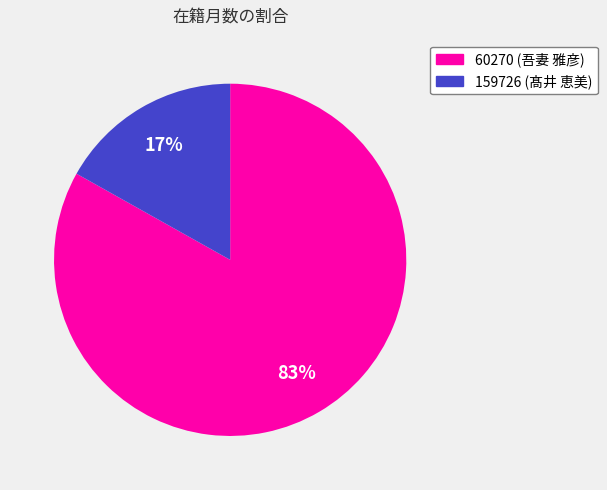

Does any single category account for the majority?

Yes